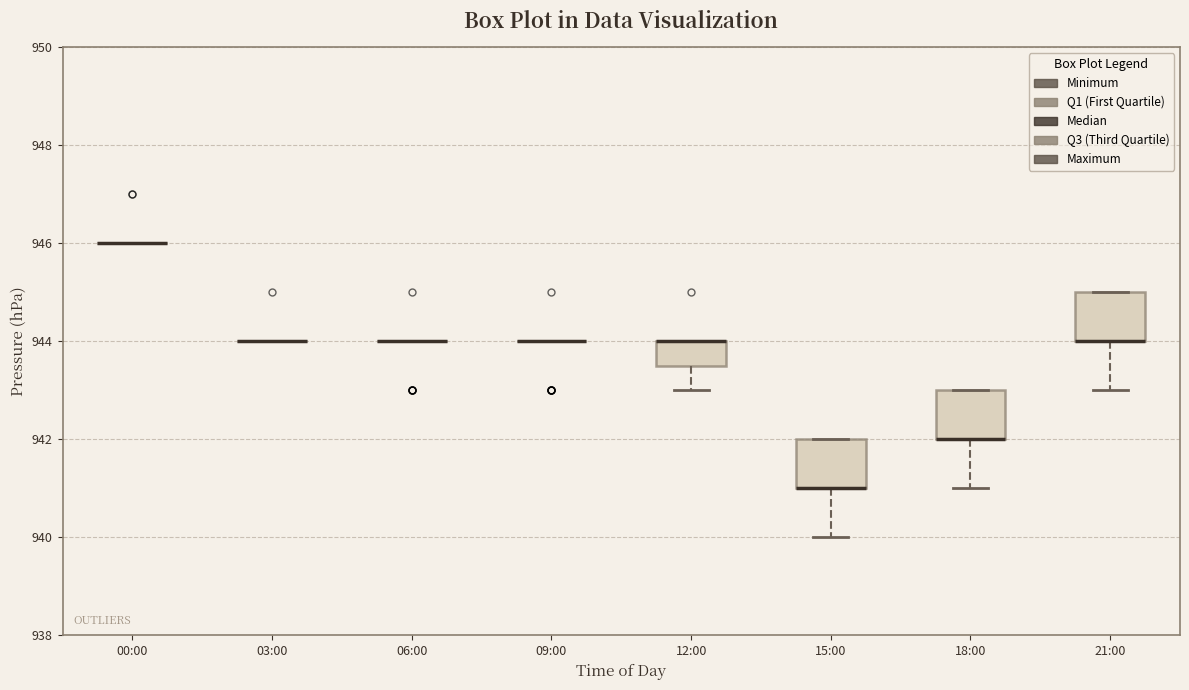

Reading left to right, transcribe this box plot: for each box, give where its median line is, the range the box spans, and where its two whiskers end, as read against the y-axis. The values are not printed on the chart, so give them approximately, as read against the axis.

00:00: box collapsed to a line at 946.0, whiskers 946.0 to 946.0
03:00: box collapsed to a line at 944.0, whiskers 944.0 to 944.0
06:00: box collapsed to a line at 944.0, whiskers 944.0 to 944.0
09:00: box collapsed to a line at 944.0, whiskers 944.0 to 944.0
12:00: median 944.0 (drawn on the box's upper edge), box 943.6 to 944.0, whiskers 943.0 to 944.0
15:00: median 941.0 (drawn on the box's lower edge), box 941.0 to 942.0, whiskers 940.0 to 942.0
18:00: median 942.0 (drawn on the box's lower edge), box 942.0 to 943.0, whiskers 941.0 to 943.0
21:00: median 944.0 (drawn on the box's lower edge), box 944.0 to 945.0, whiskers 943.0 to 945.0